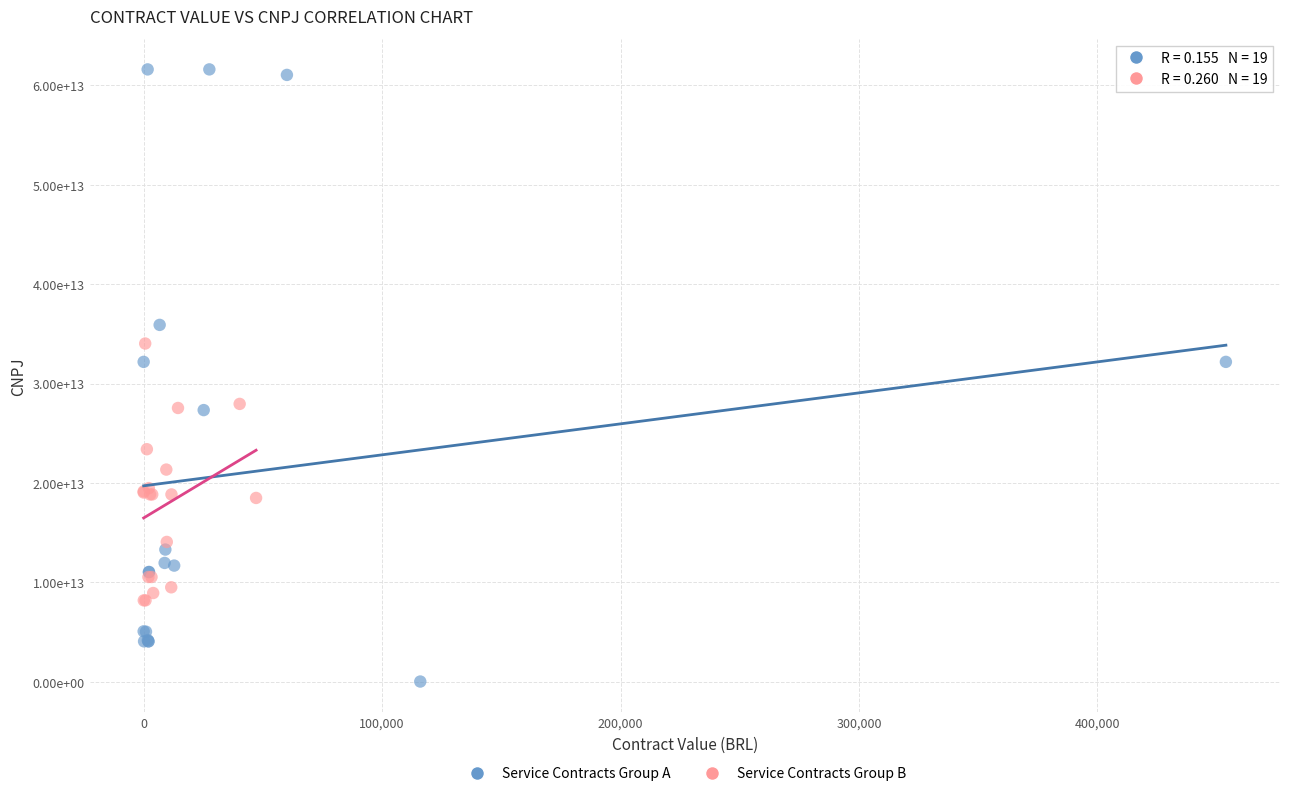

Which series contains the highest Y value?

Service Contracts Group A